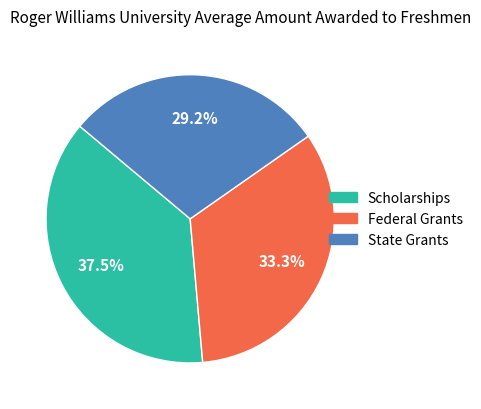

Count the number of slices in the pie.

3